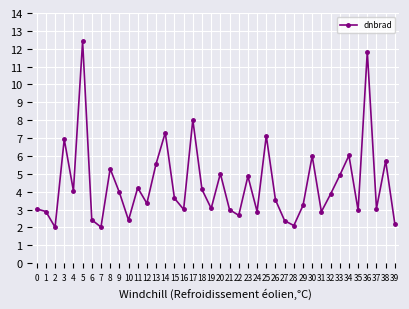

The chart shows a value of 4.9 at 23. True or false?

True